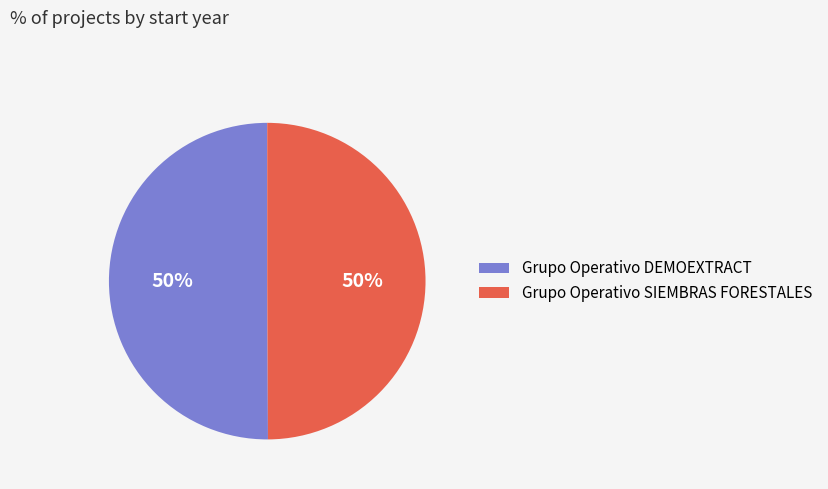

How many slices are in this pie chart?

2